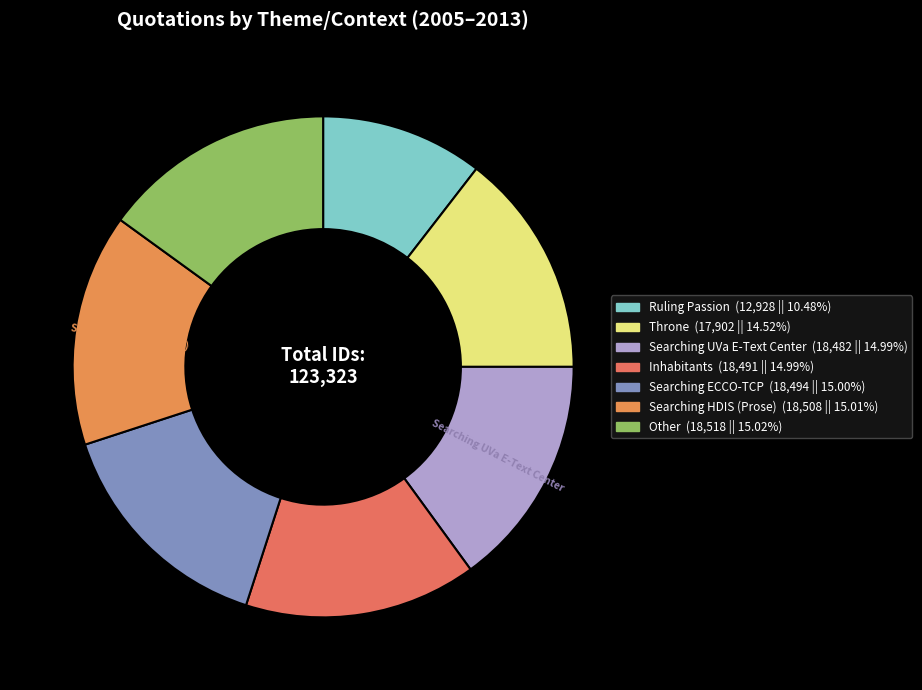

Is there a majority slice in this chart?

No